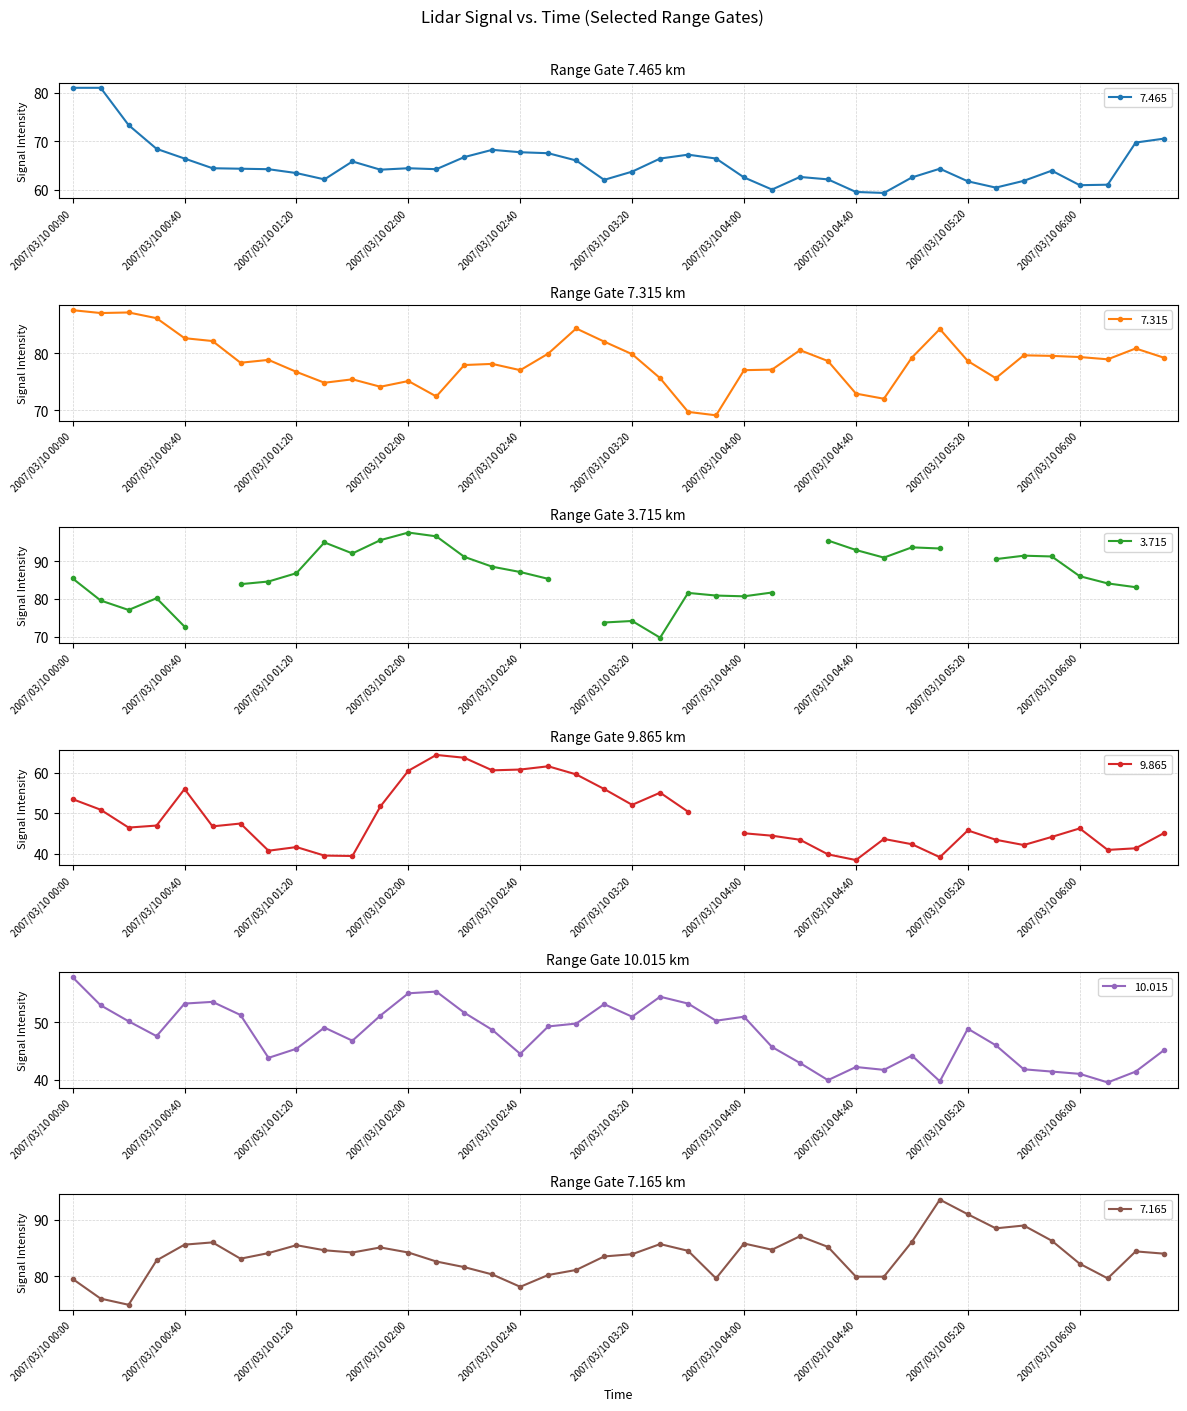

True or false: 7.315 and 10.015 cross at least once.

False